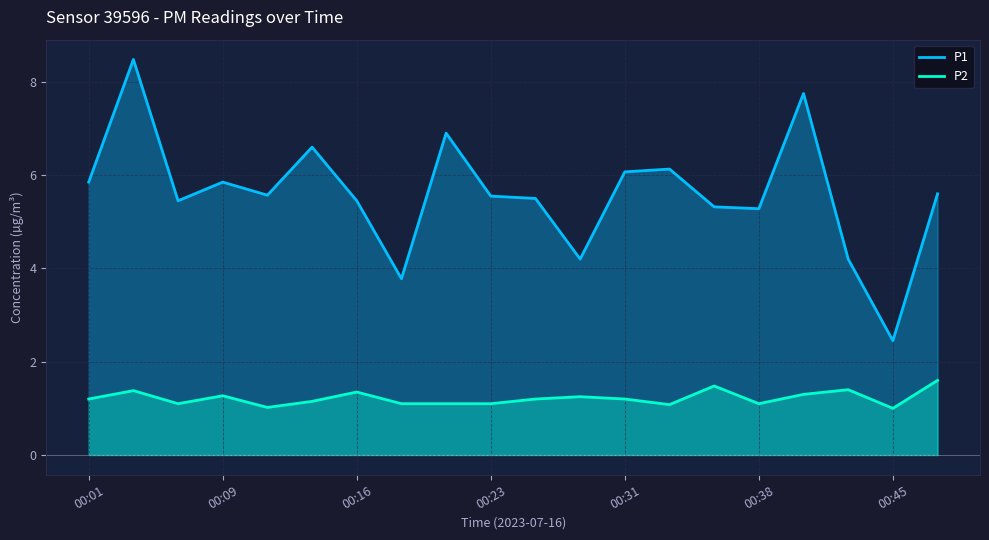

Is the value of P1 at 00:01 greater than the value of P2 at 19?

Yes